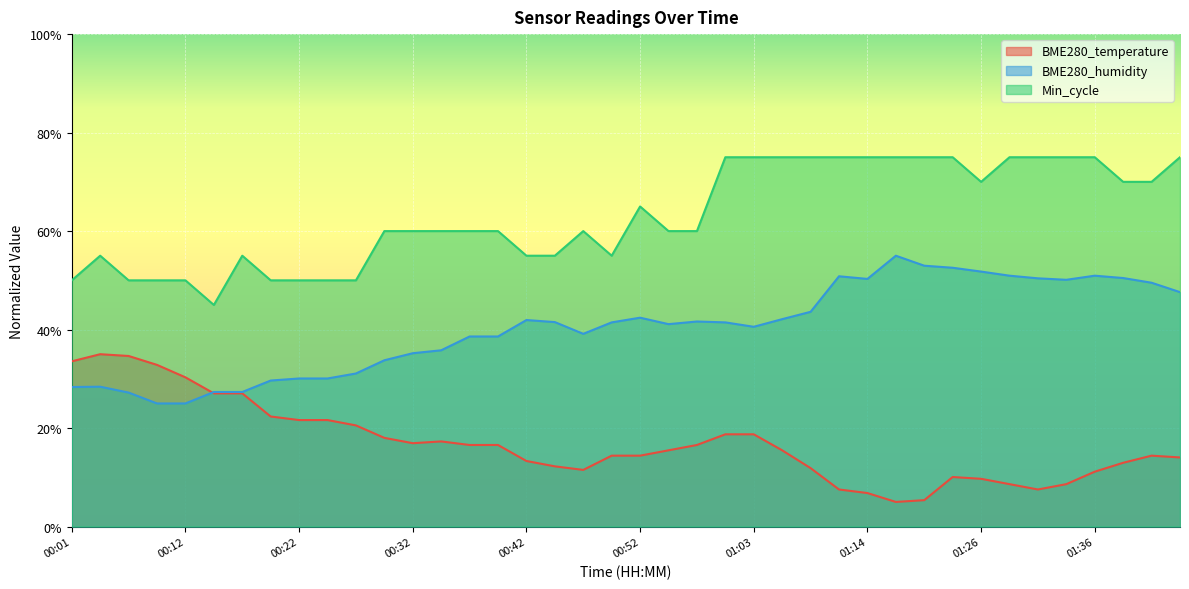

What is the lowest value of the BME280_humidity series?

25.0